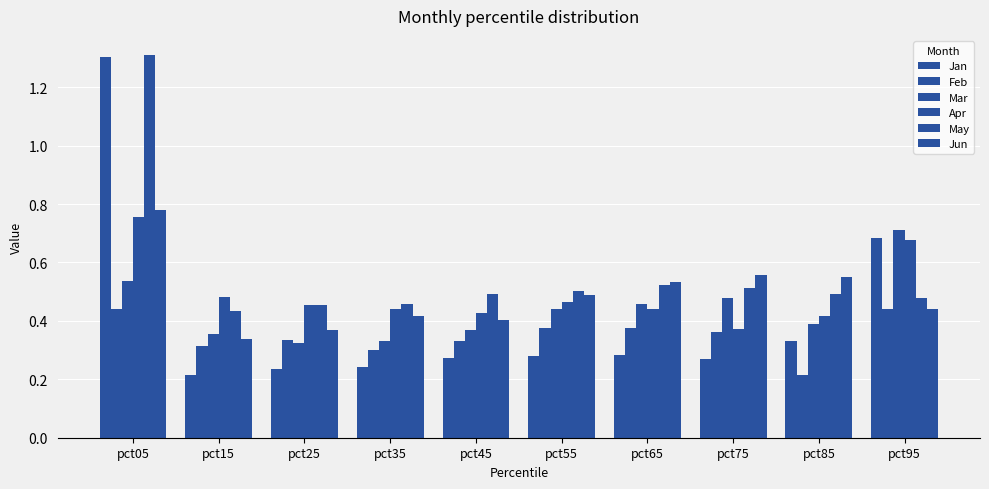

Is it true that May equals 0.5 at pct75?

True